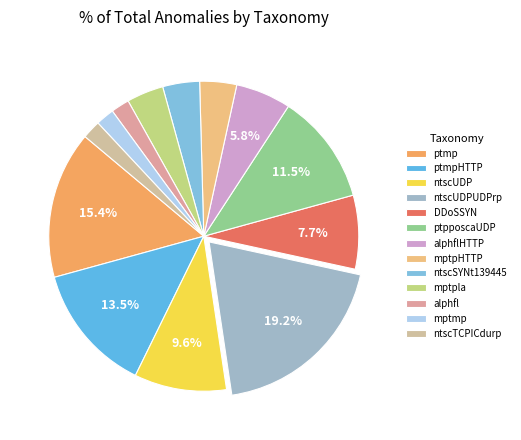

To the nearest percent, what is the difference between the largest and smallest slice percentages?

17%